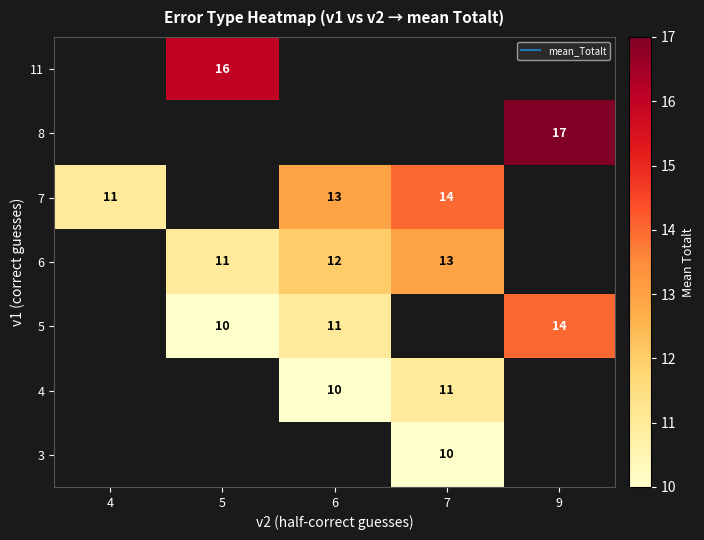

At which category does the chart reach its peak across all series?

9